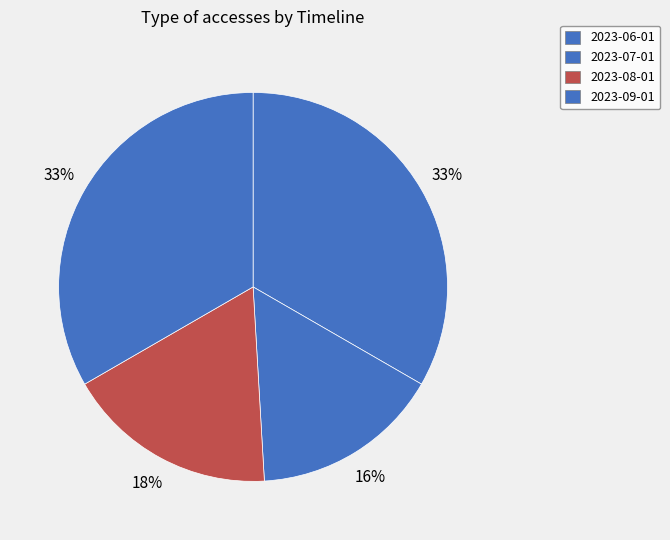

How many slices are in this pie chart?

4